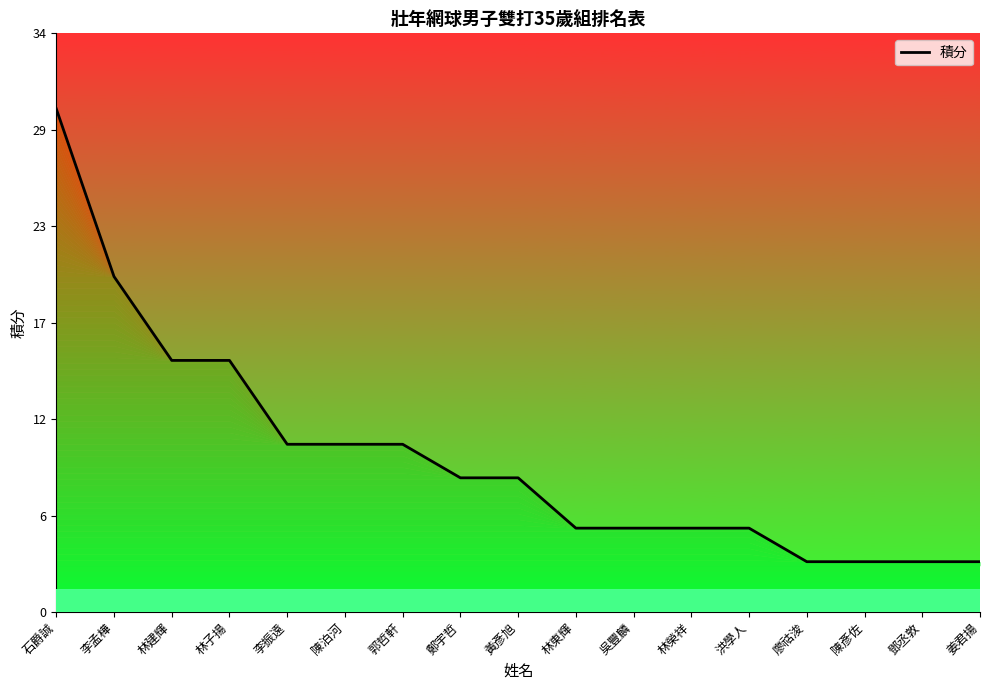

The value at 陳彥佐 is 5. True or false?

False